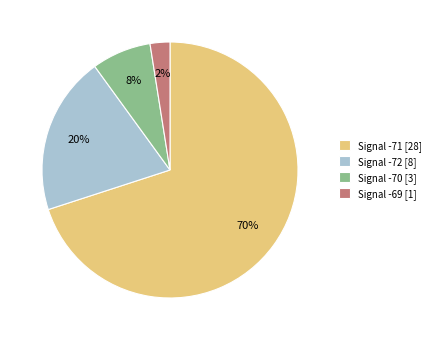

Count the number of slices in the pie.

4